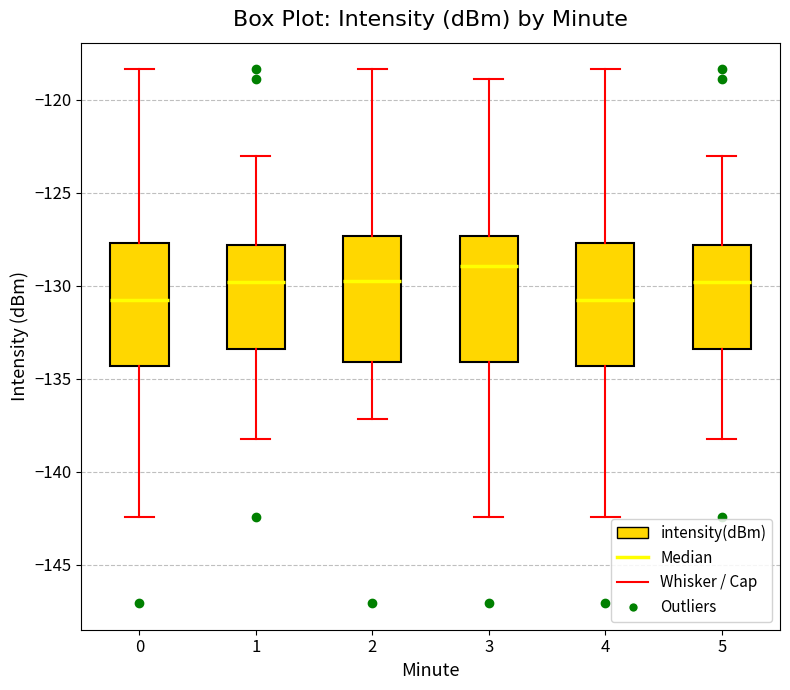

Reading left to right, read every box against the y-axis: the position of its median line, the range the box covers, and the ends of its whiskers. The values are not printed on the chart, so give them approximately, as read against the axis.

0: median -131.0, box -134.5 to -127.5, whiskers -142.5 to -118.5
1: median -130.0, box -133.5 to -128.0, whiskers -138.0 to -123.0
2: median -129.5, box -134.0 to -127.5, whiskers -137.0 to -118.5
3: median -129.0, box -134.0 to -127.5, whiskers -142.5 to -119.0
4: median -131.0, box -134.5 to -127.5, whiskers -142.5 to -118.5
5: median -130.0, box -133.5 to -128.0, whiskers -138.0 to -123.0